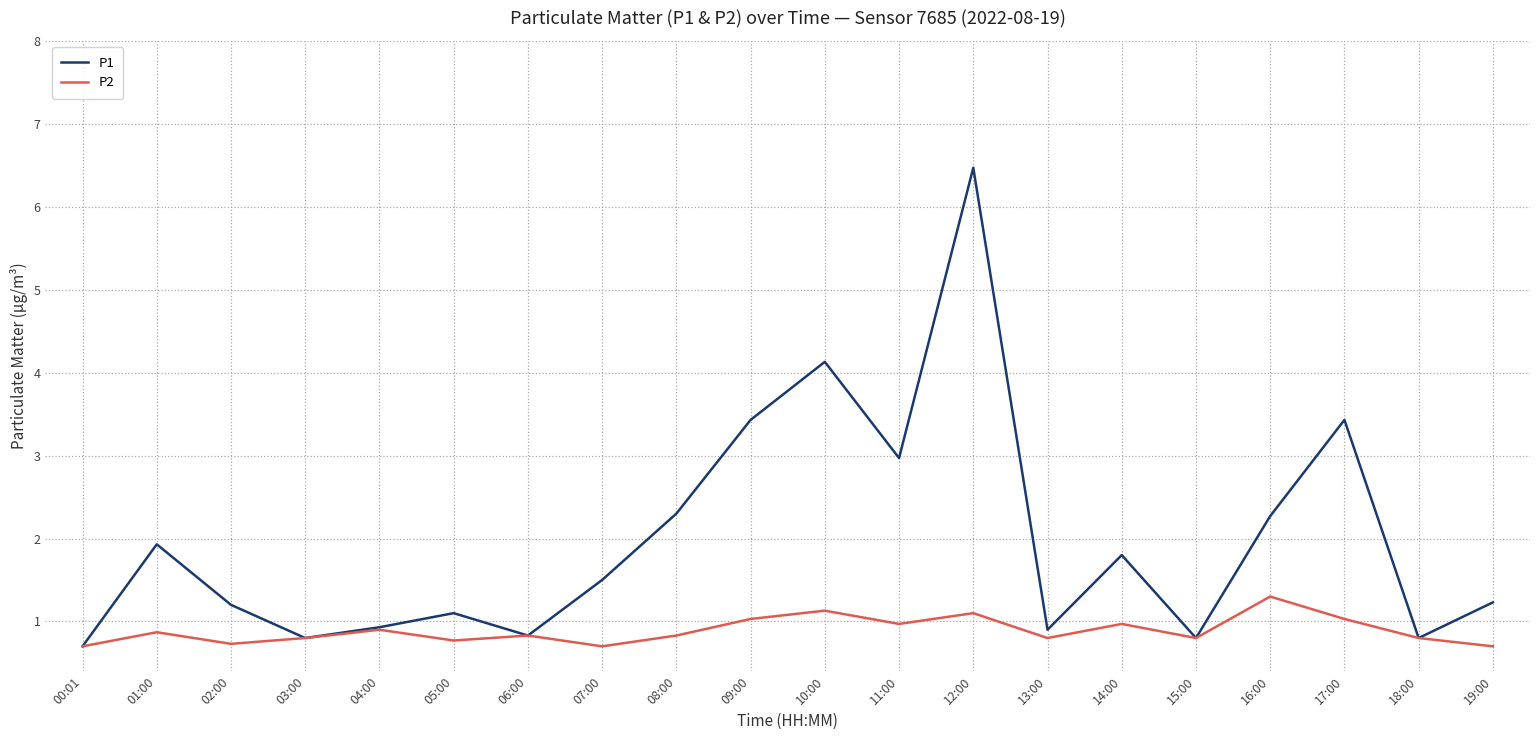

True or false: P1 has more than 2 points higher than both neighbors.

True